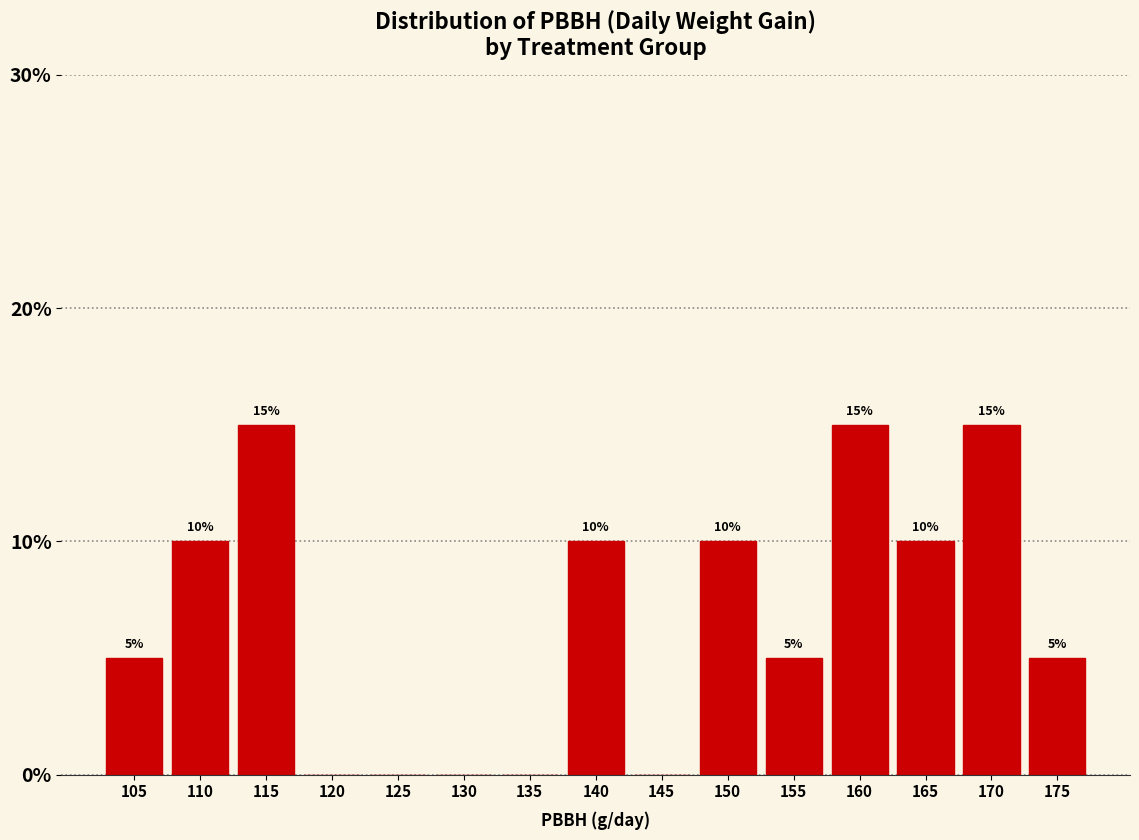

Reading left to right, transcribe all the data shown in this chart.

105=5	110=10	115=15	120=0	125=0	130=0	135=0	140=10	145=0	150=10	155=5	160=15	165=10	170=15	175=5